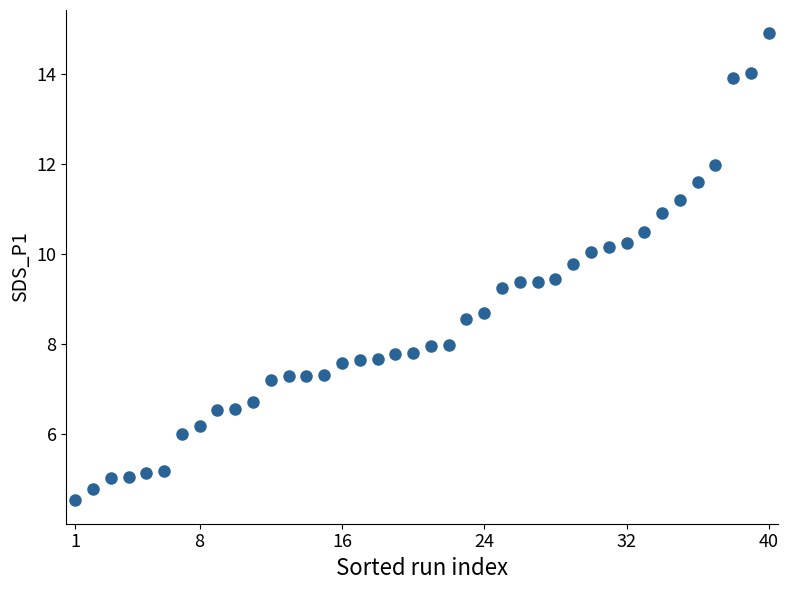

What is the range of X values (max minus min)?

39.0